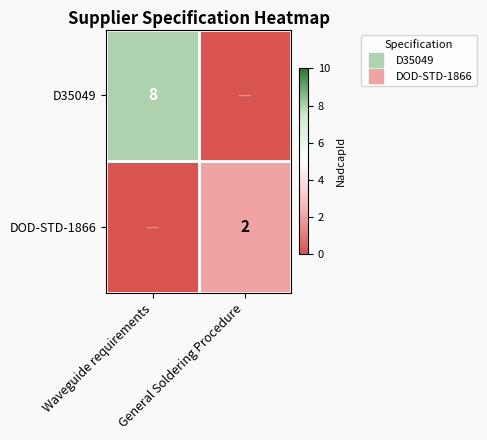

Which has a higher value, Waveguide requirements or General Soldering Procedure?

Waveguide requirements